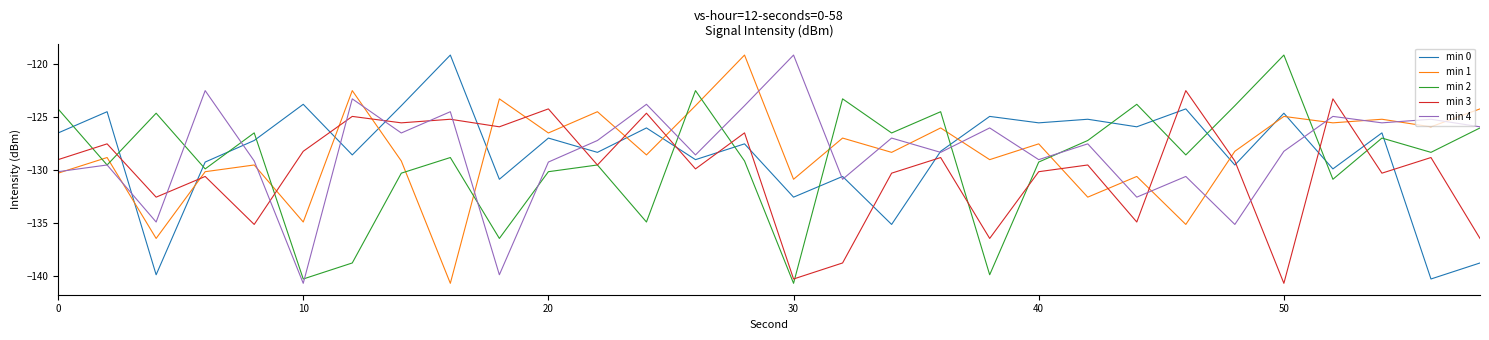

What is the sum of all min 4 values?

-3849.1